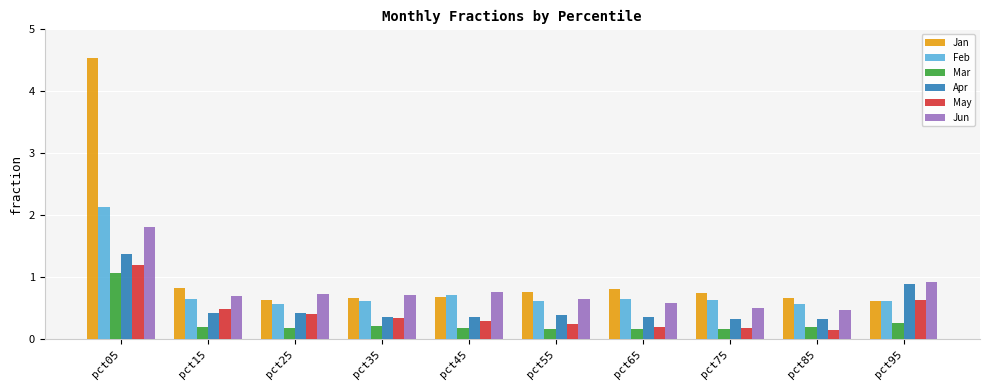

Which series has the largest total across all categories?

Jan